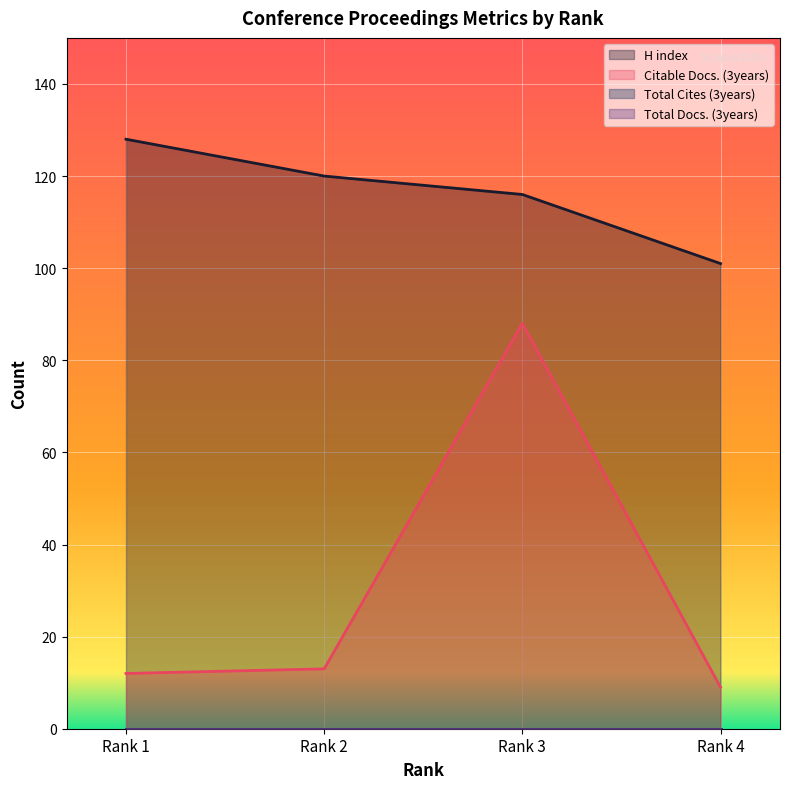

What is the value of the H index point at the 4th from the left?

101